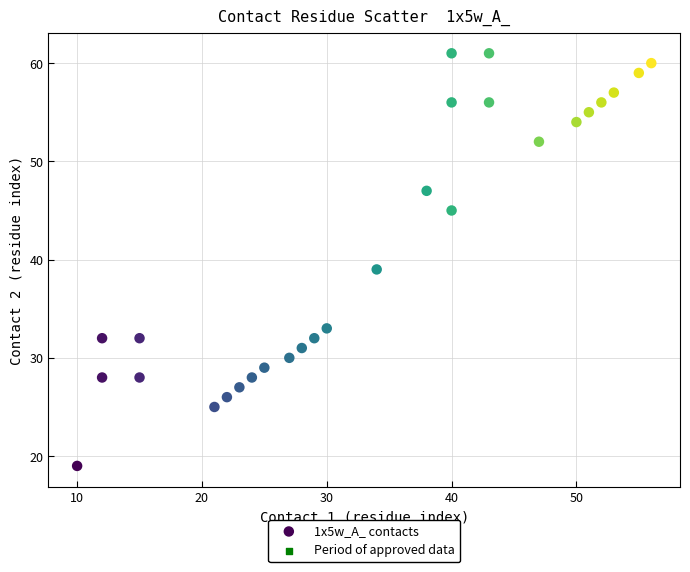

What Y value in the scatter plot is closest to 40?

39